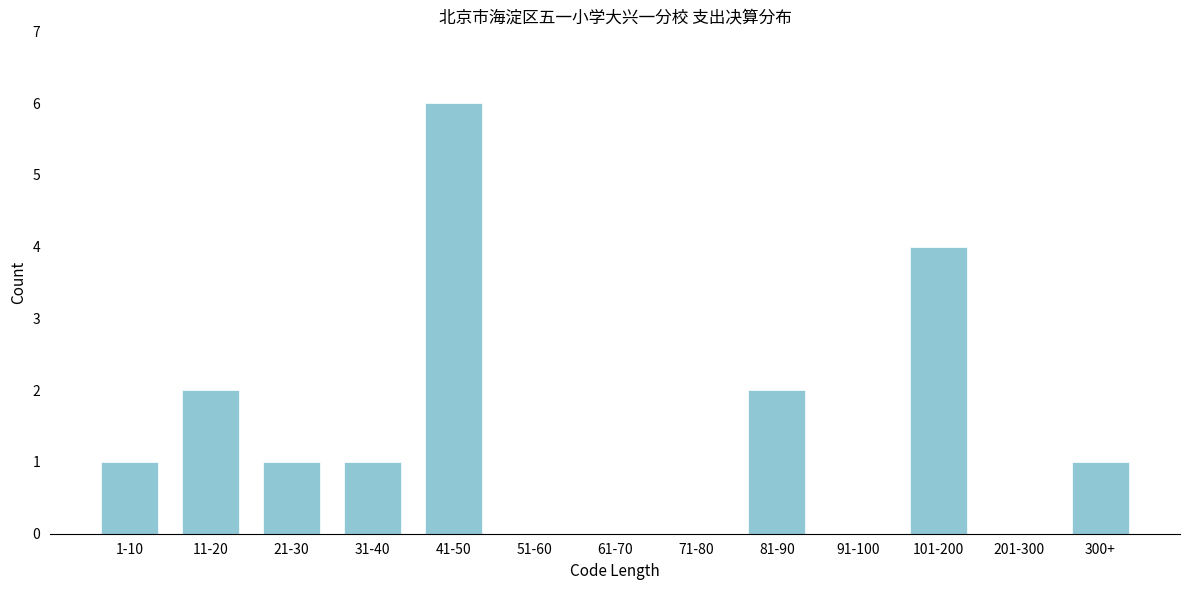

Reading left to right, extract all data points from this chart.

1-10=1	11-20=2	21-30=1	31-40=1	41-50=6	51-60=0	61-70=0	71-80=0	81-90=2	91-100=0	101-200=4	201-300=0	300+=1